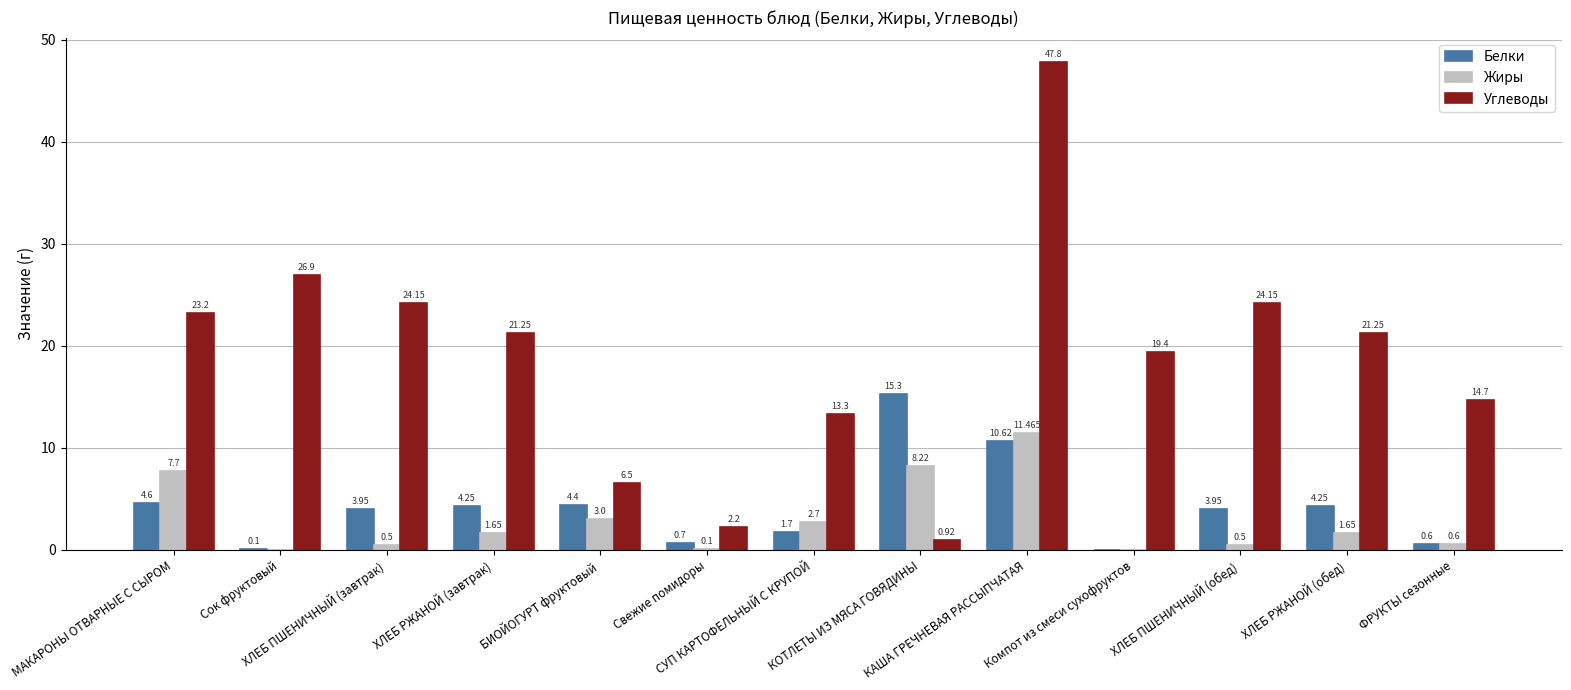

How many data points in Белки are above 3?

8